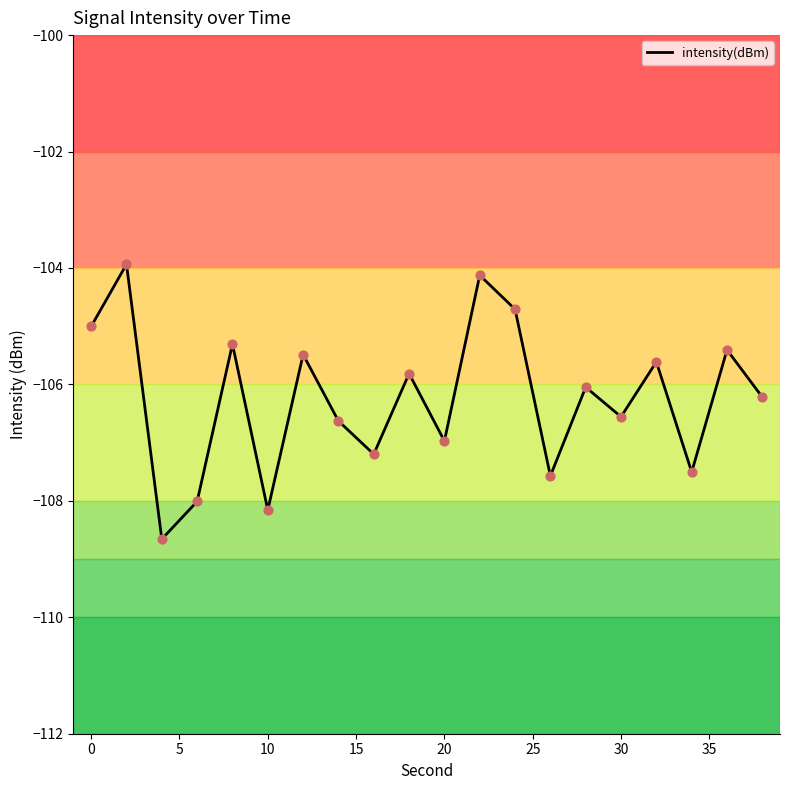

What is the maximum value shown in the chart?

-103.9